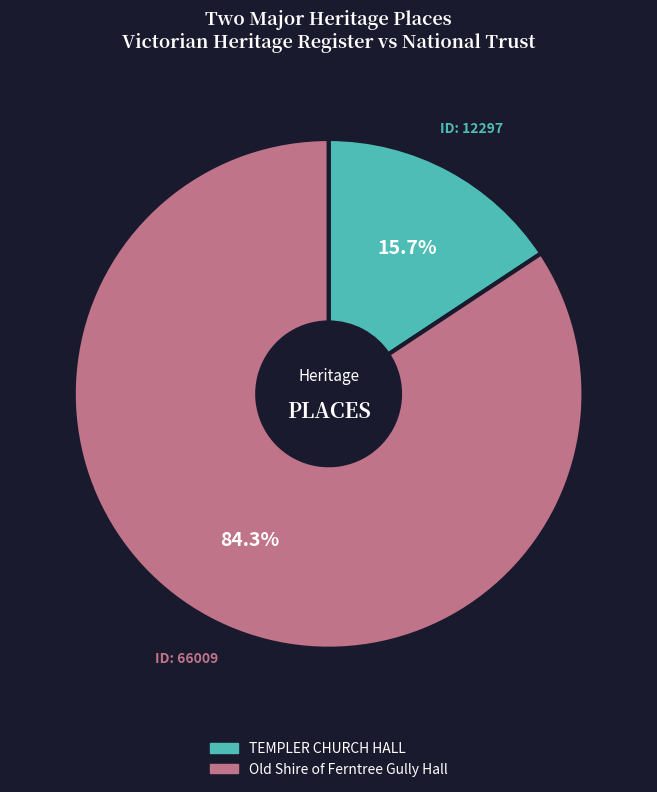

What is the smallest slice in the pie chart?

TEMPLER CHURCH HALL